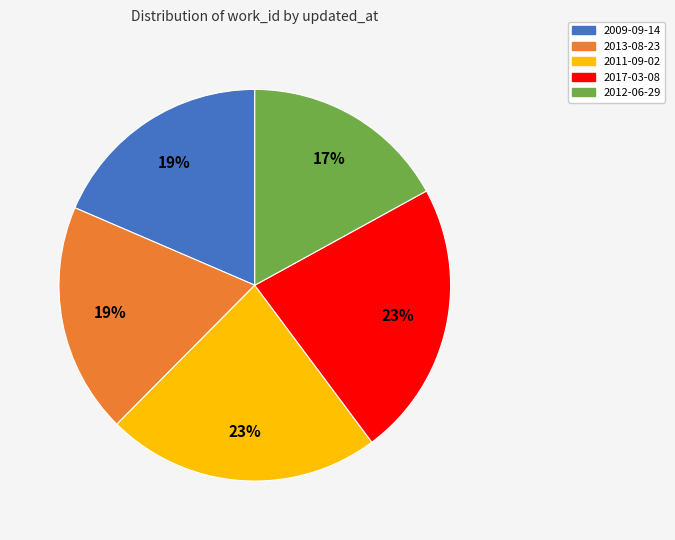

To the nearest percent, what portion does 2013-08-23 represent?

19%